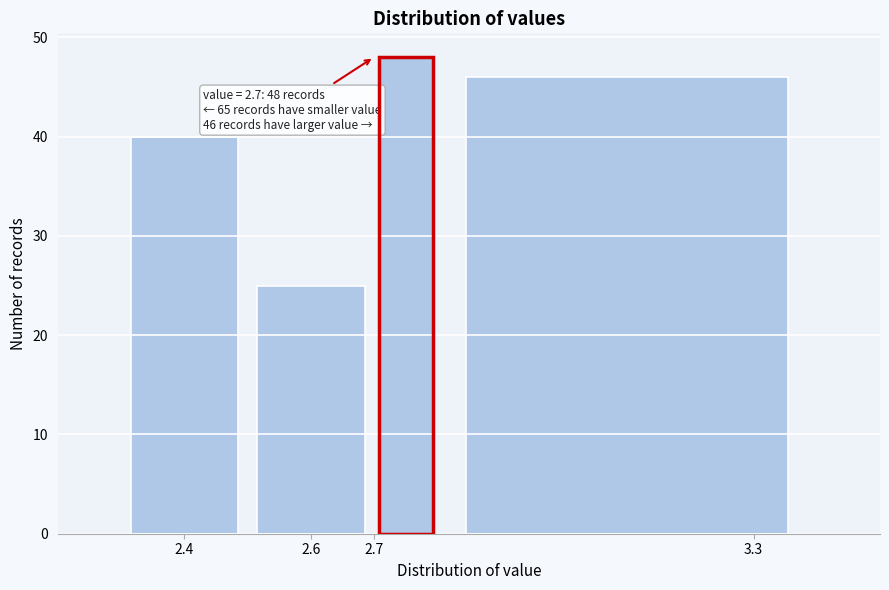

Over which range of the x-axis is the bar tallest?

2.7 to 2.8